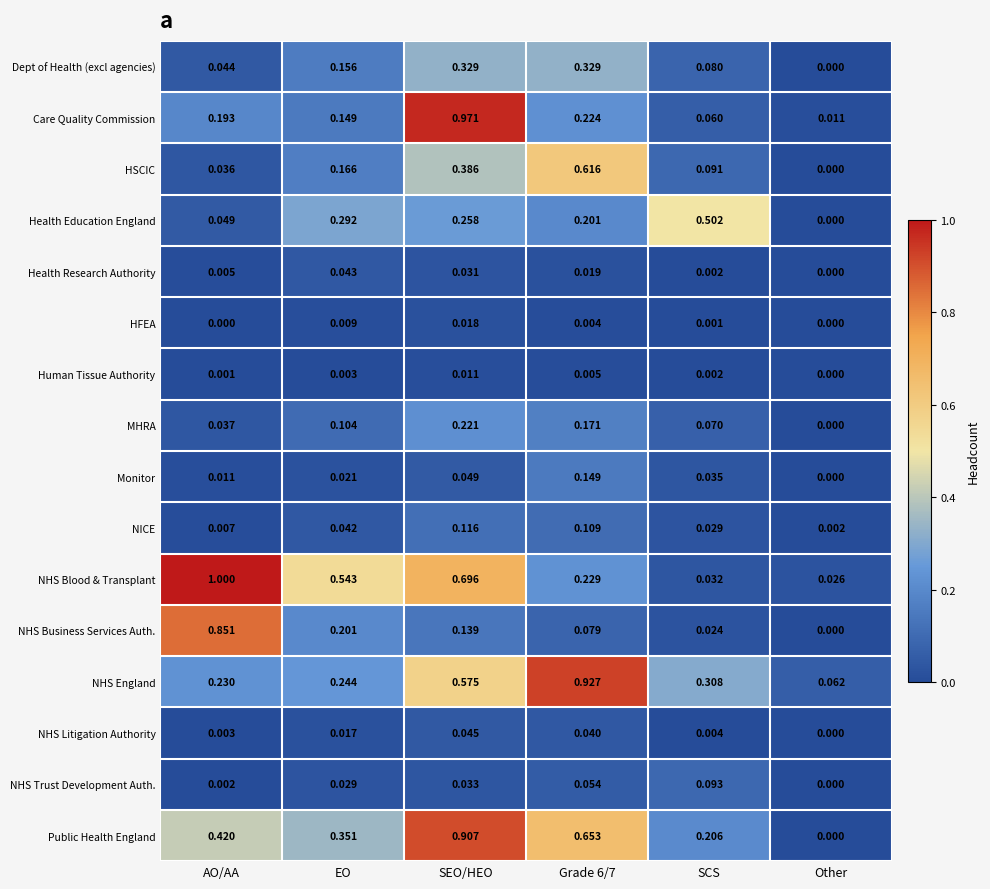

At which category is the sum across all series the highest?

SEO/HEO